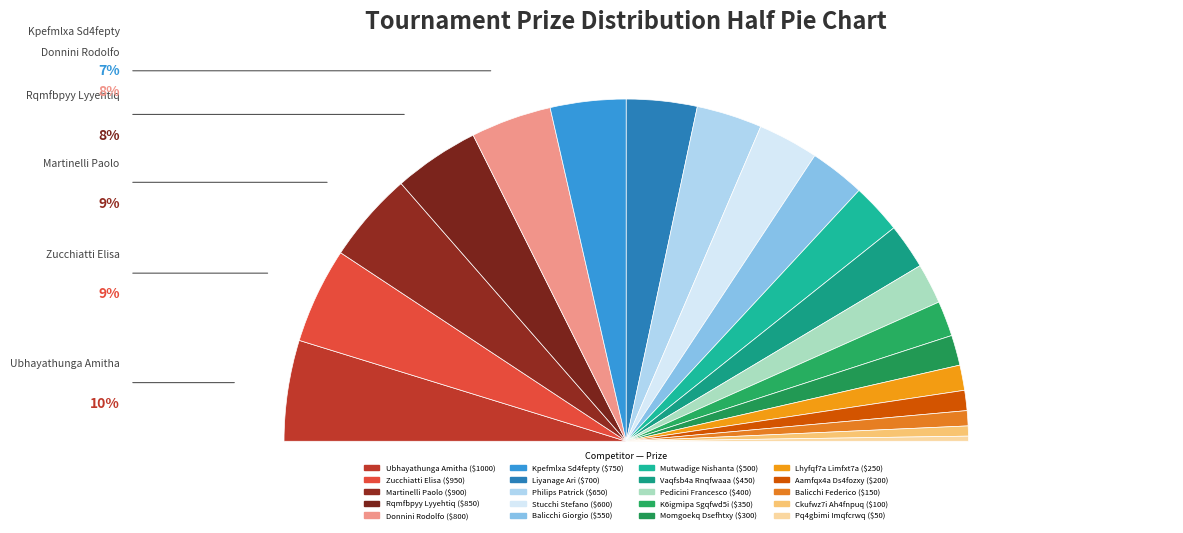

Which has a higher value, Vaqfsb4a Rnqfwaaa or Donnini Rodolfo?

Donnini Rodolfo